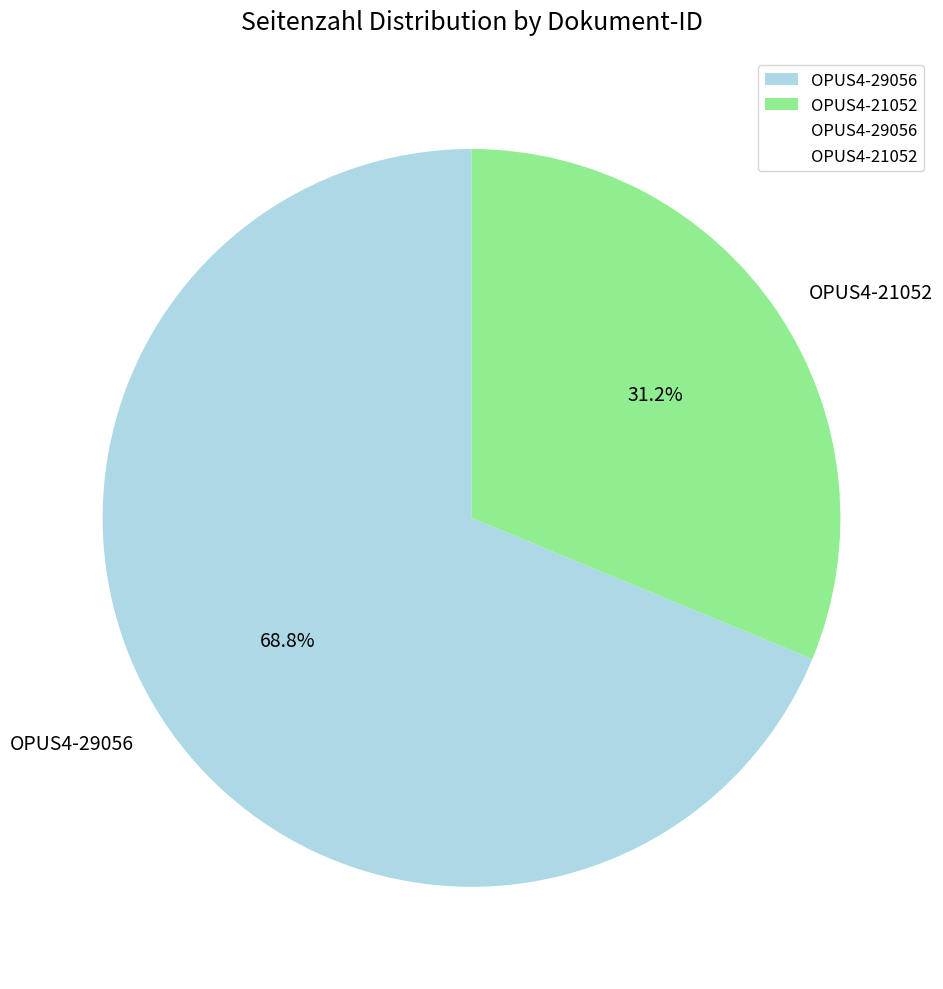

Which has a higher value, OPUS4-29056 or OPUS4-21052?

OPUS4-29056